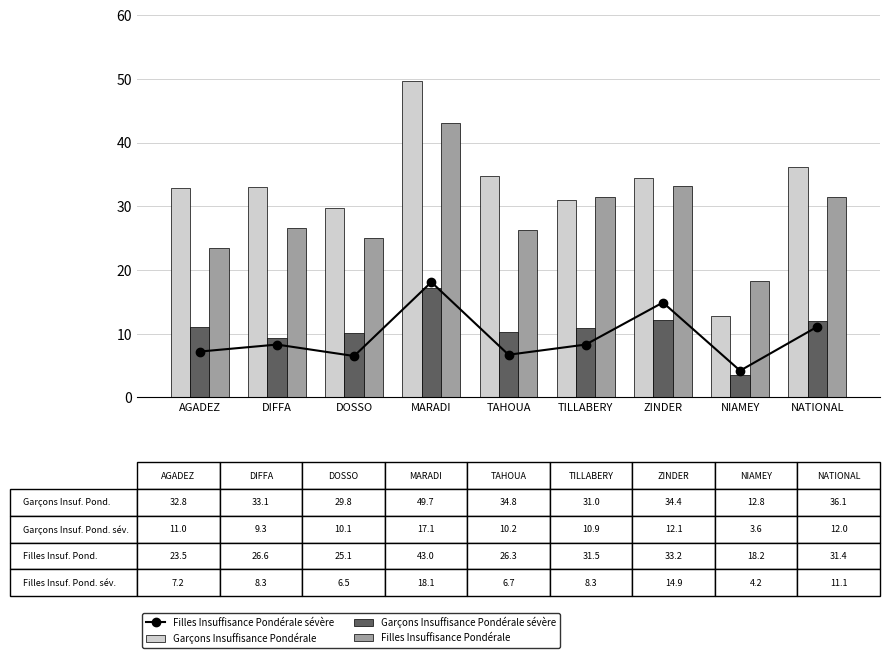

Rank the series by their maximum value, from lowest to highest.

Garçons Insuffisance Pondérale sévère, Filles Insuffisance Pondérale sévère, Filles Insuffisance Pondérale, Garçons Insuffisance Pondérale